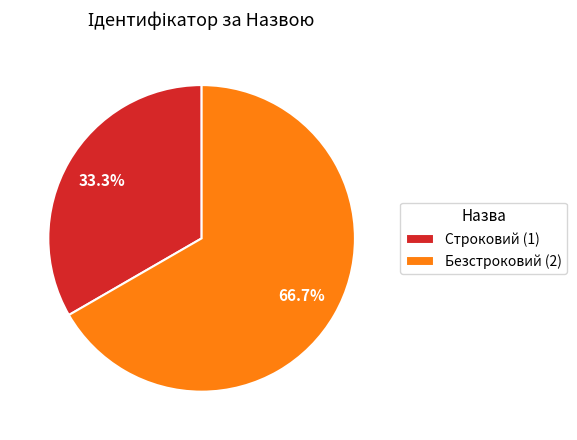

The Безстроковий slice represents 72% of the pie. True or false?

False